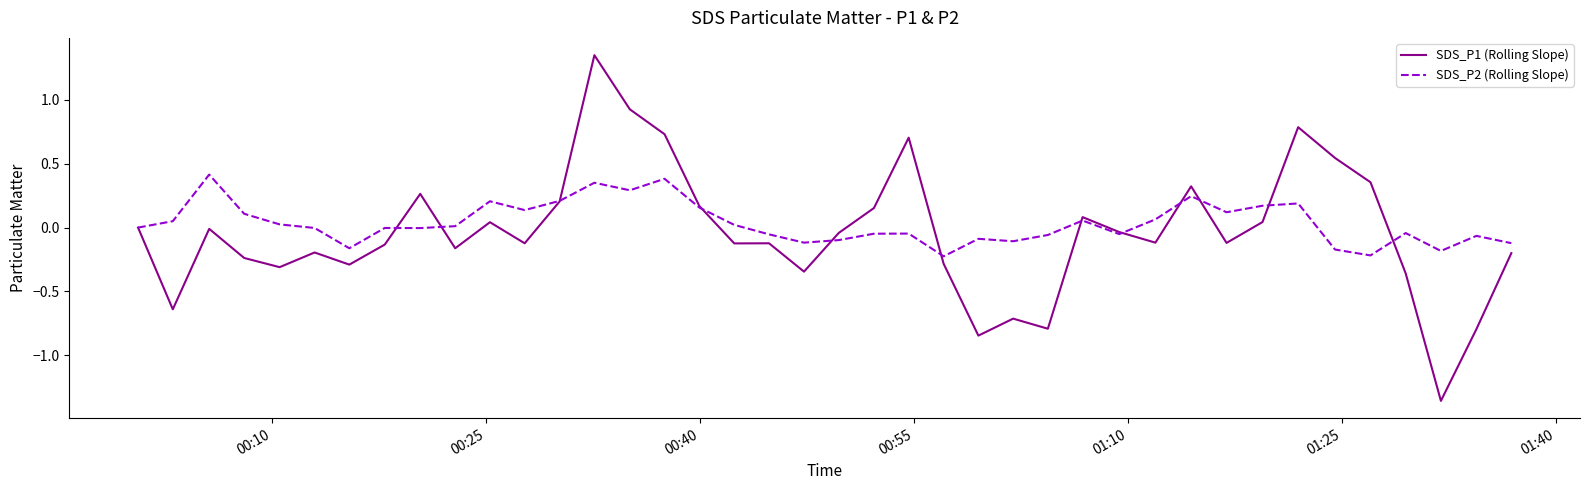

How many series are shown in this chart?

2